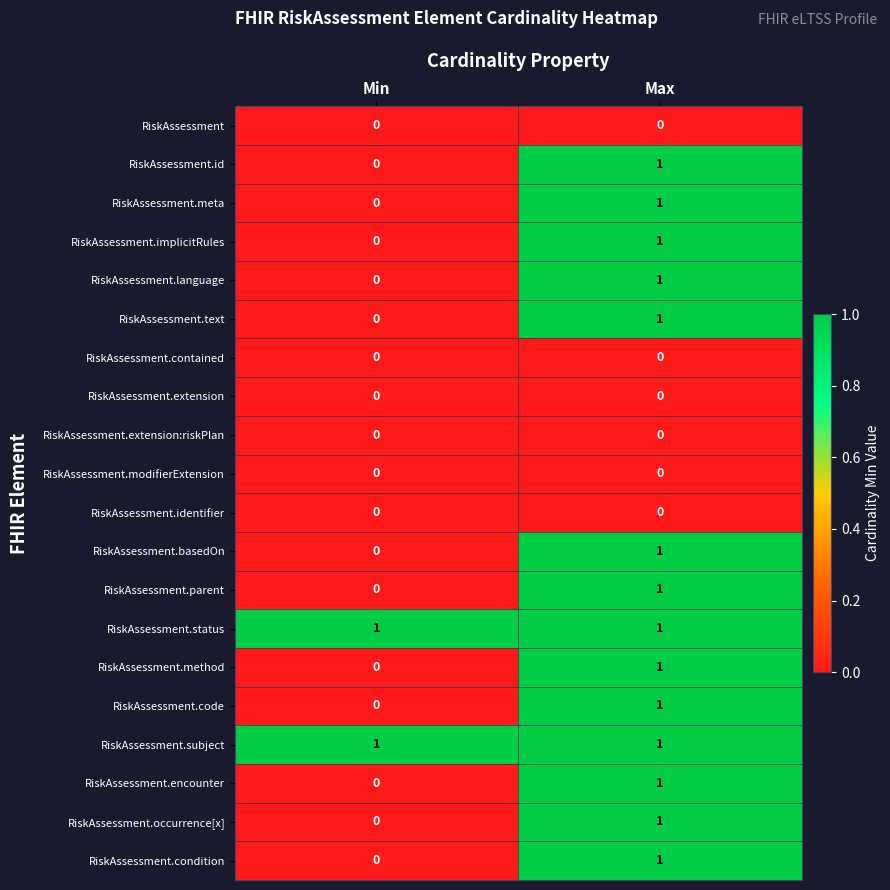

Rank the categories by RiskAssessment.condition value from lowest to highest.

Min, Max